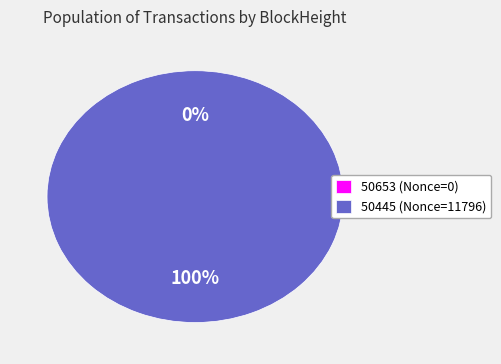

Rank the categories by value from highest to lowest.

50445, 50653